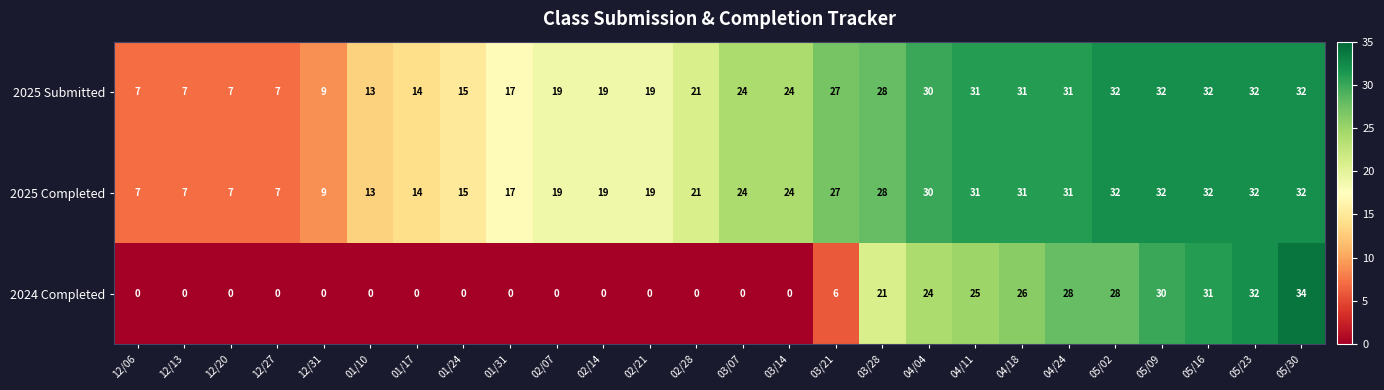

At which label is 2024 Completed closest to 17?

03/28